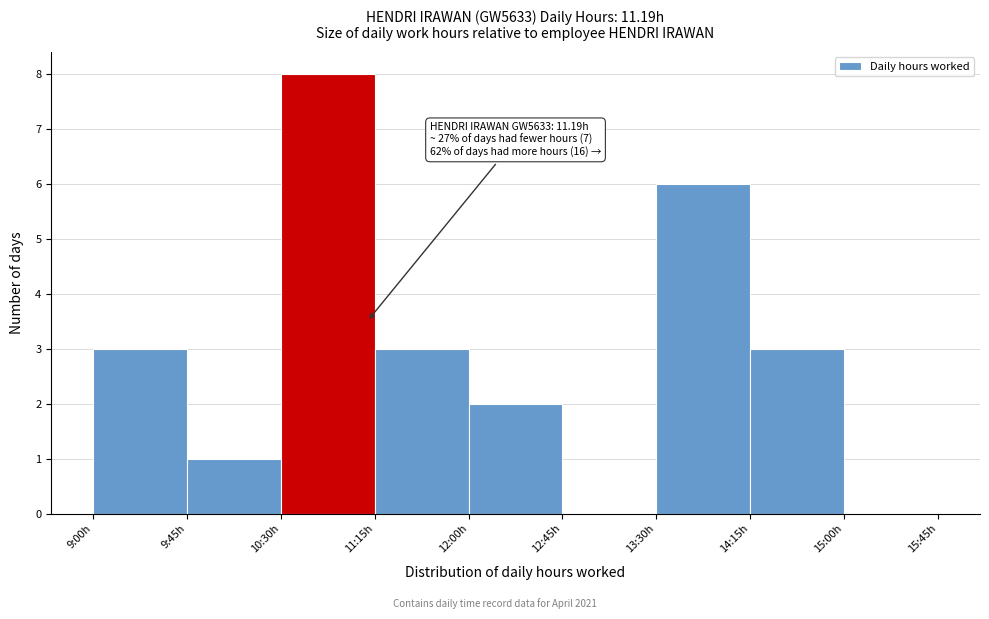

Reading right to left, what are all the values shown in this chart?

15:00h=0	14:15h=3	13:30h=6	12:45h=0	12:00h=2	11:15h=3	10:30h=8	9:45h=1	9:00h=3